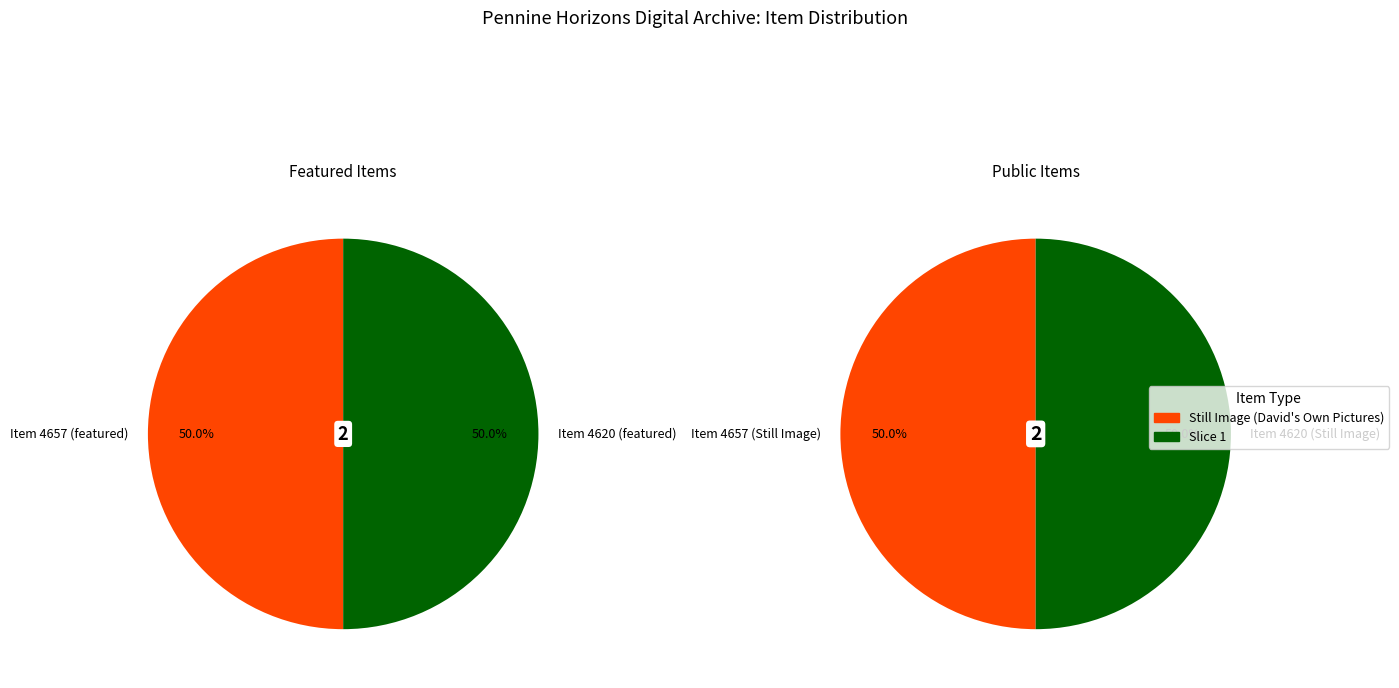

What is the smallest slice in the pie chart?

Item 4657